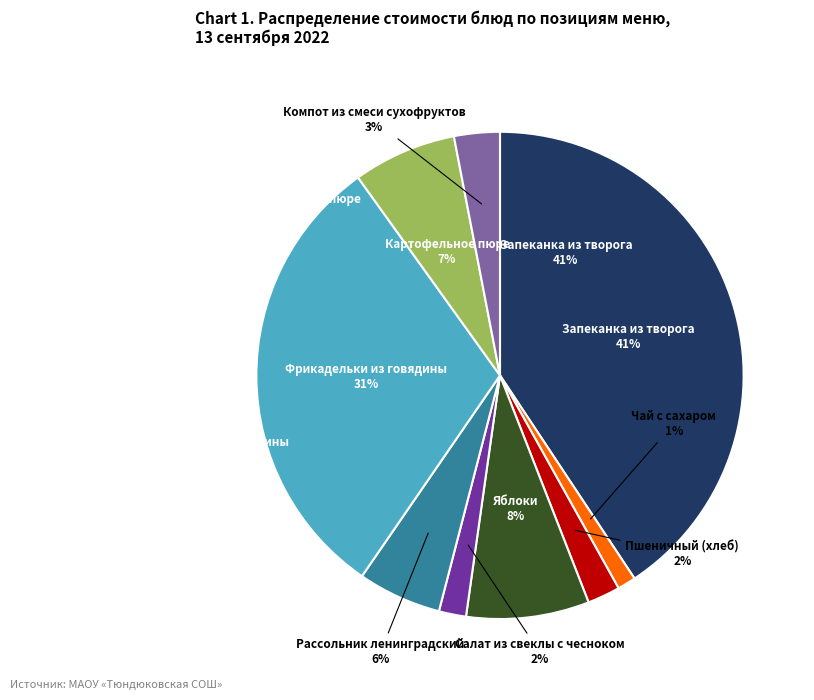

The Салат из свеклы с чесноком slice represents 9% of the pie. True or false?

False